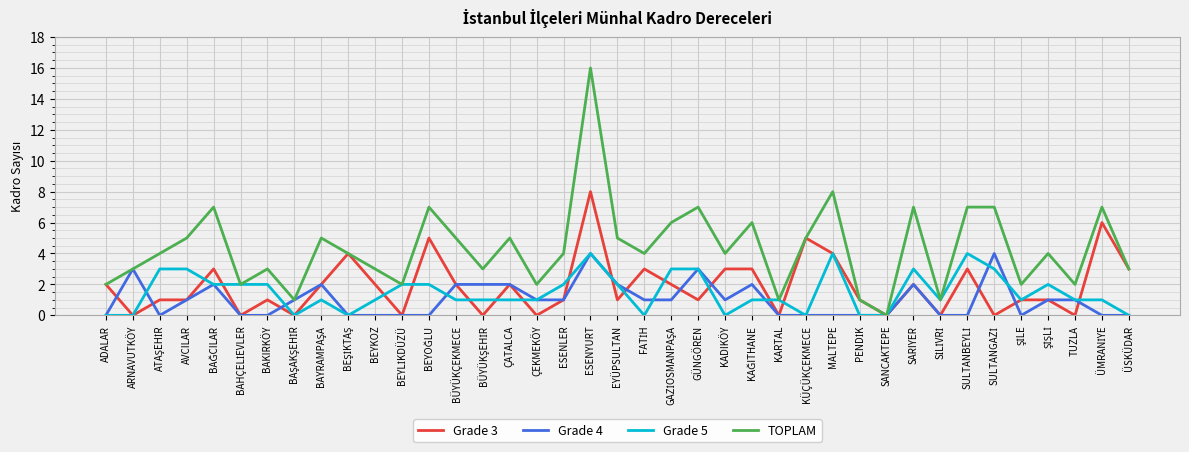

At KADIKÖY, list the series in order from largest to smallest.

TOPLAM, Grade 3, Grade 4, Grade 5